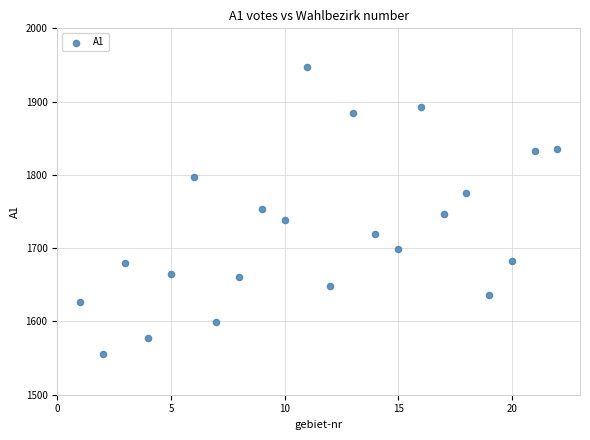

What is the range of X values (max minus min)?

21